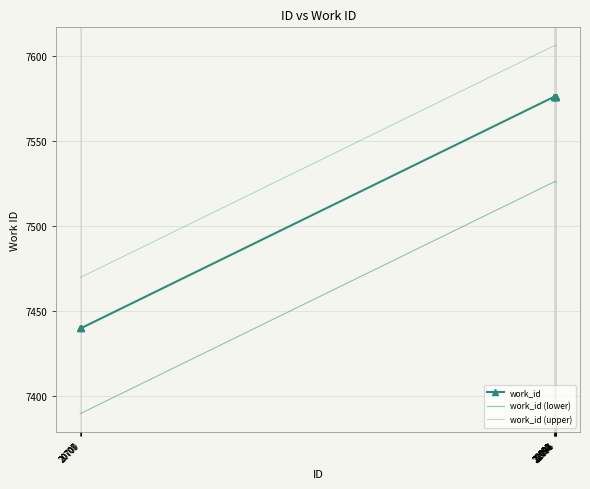

What is the sum of all work_id values?

75352